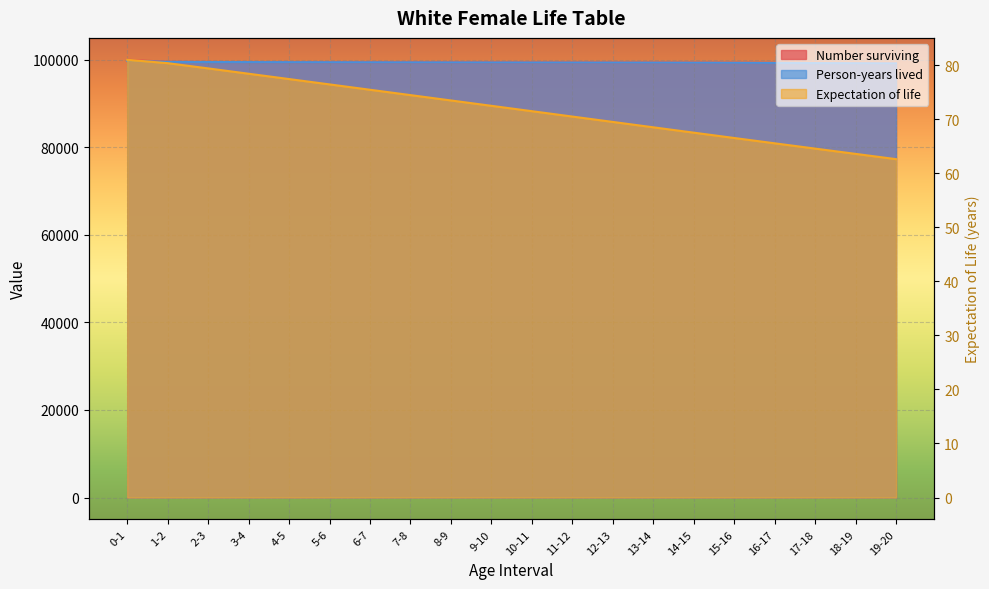

List the labels in order of Expectation of life value, largest first.

0-1, 1-2, 2-3, 3-4, 4-5, 5-6, 6-7, 7-8, 8-9, 9-10, 10-11, 11-12, 12-13, 13-14, 14-15, 15-16, 16-17, 17-18, 18-19, 19-20